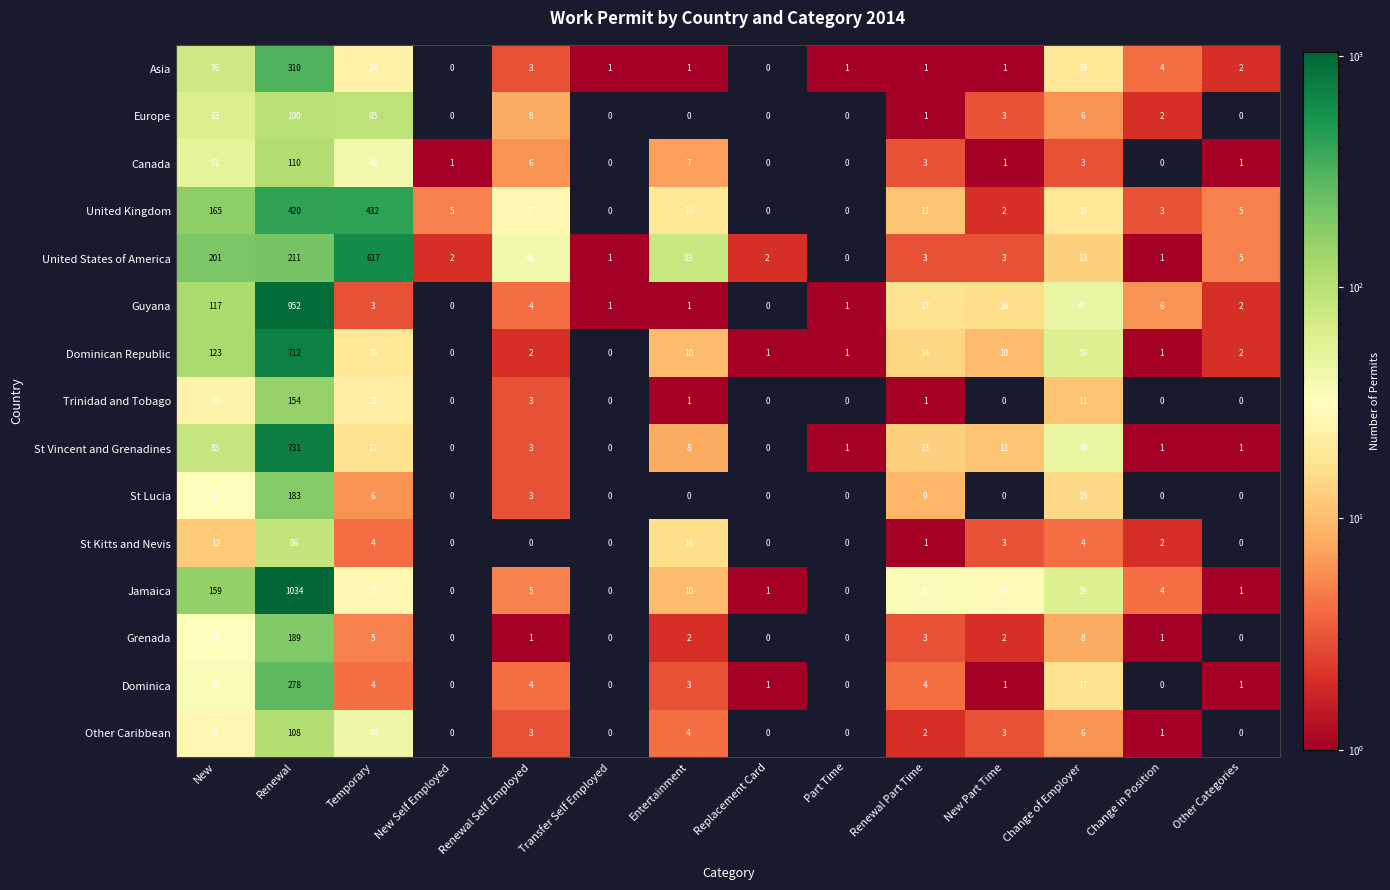

At which category is the sum across all series the highest?

Renewal